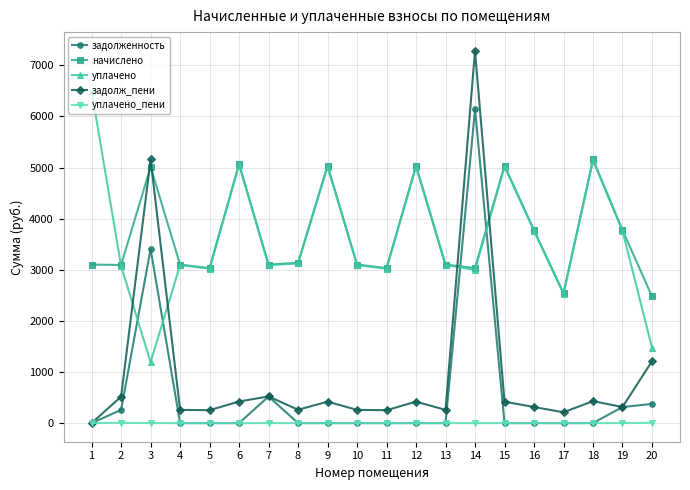

How many times do задолженность and начислено cross each other?

2